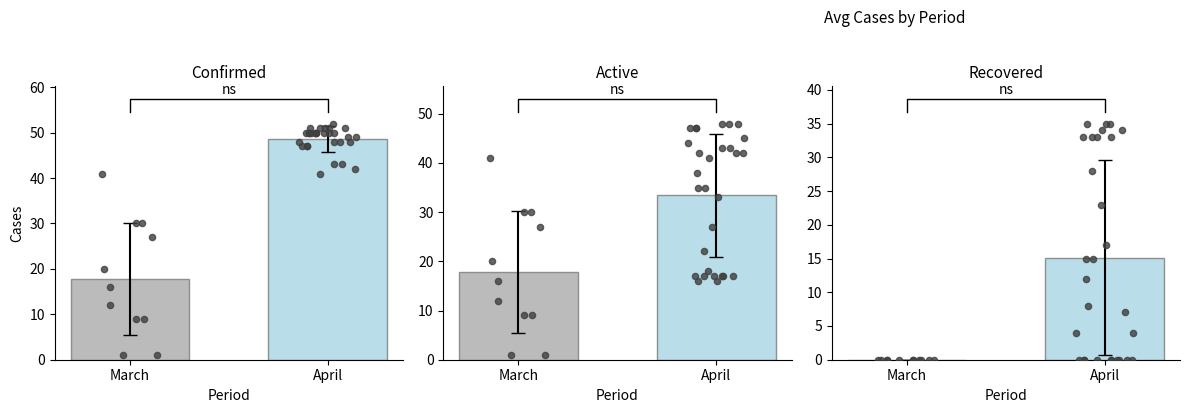

Which series has the widest spread of Y values?

Confirmed